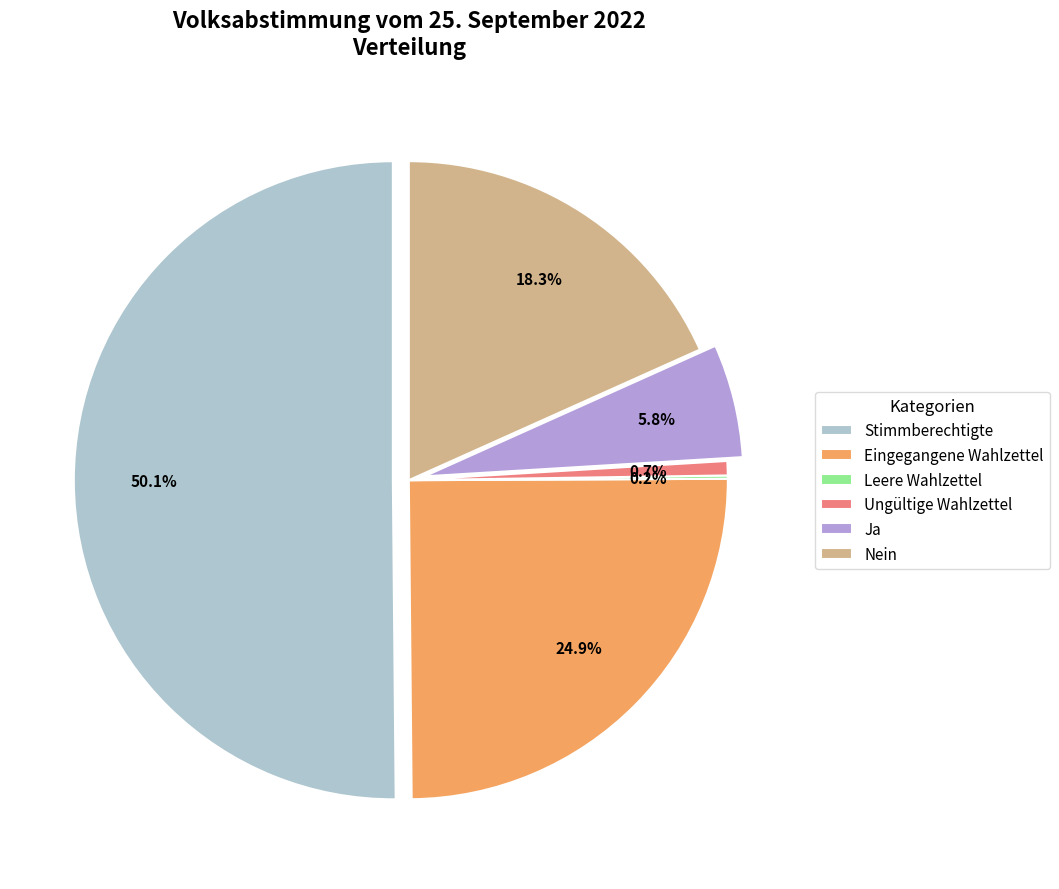

To the nearest percent, what is the combined percentage of Ja and Nein?

24%